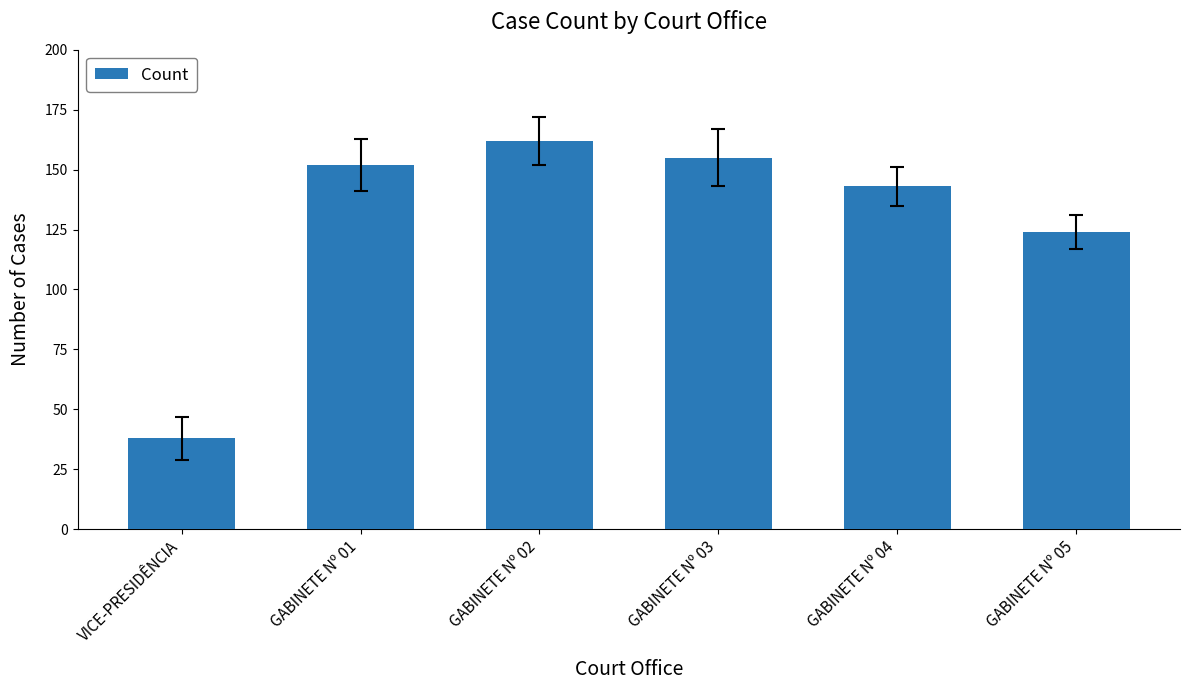

At which label is the value closest to 100?

GABINETE Nº 05